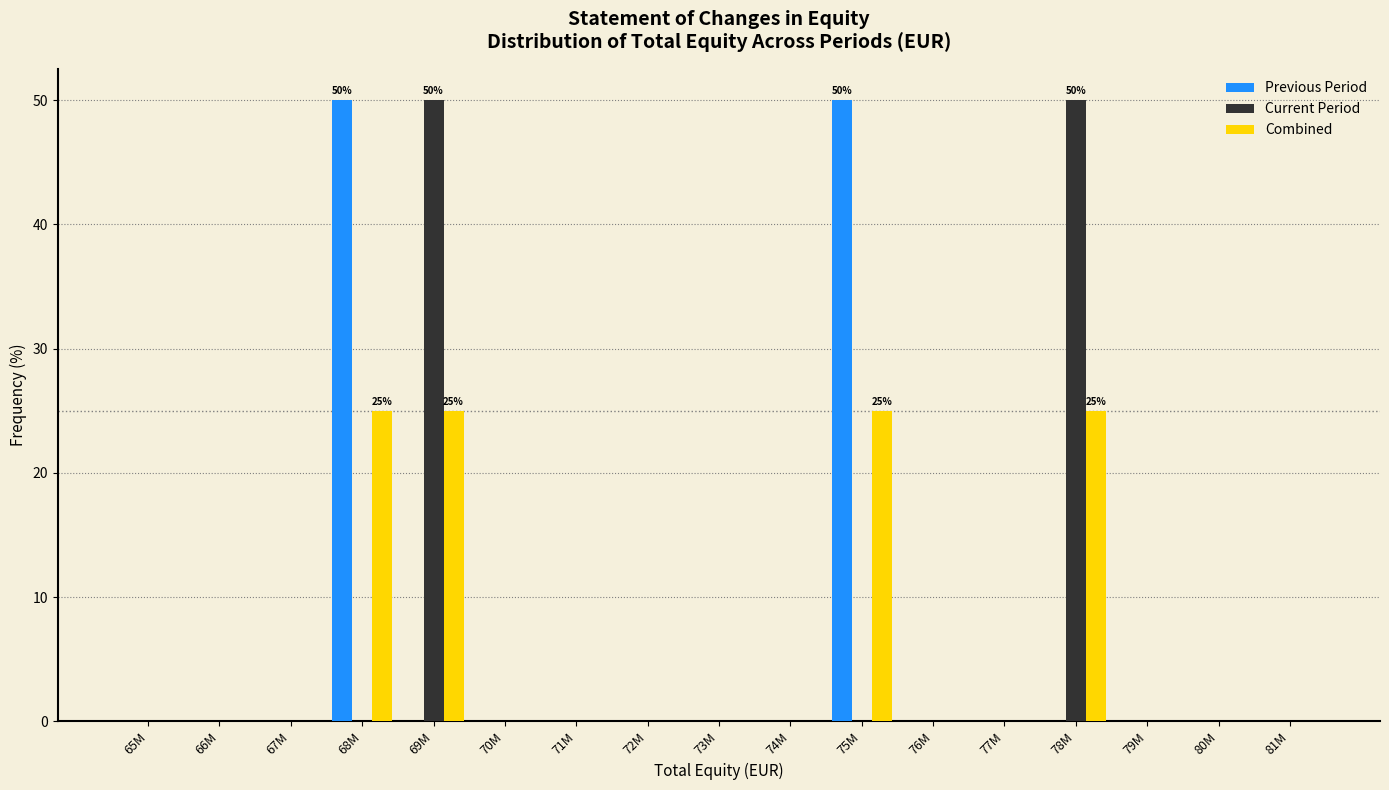

What is the maximum value shown in the chart?

50